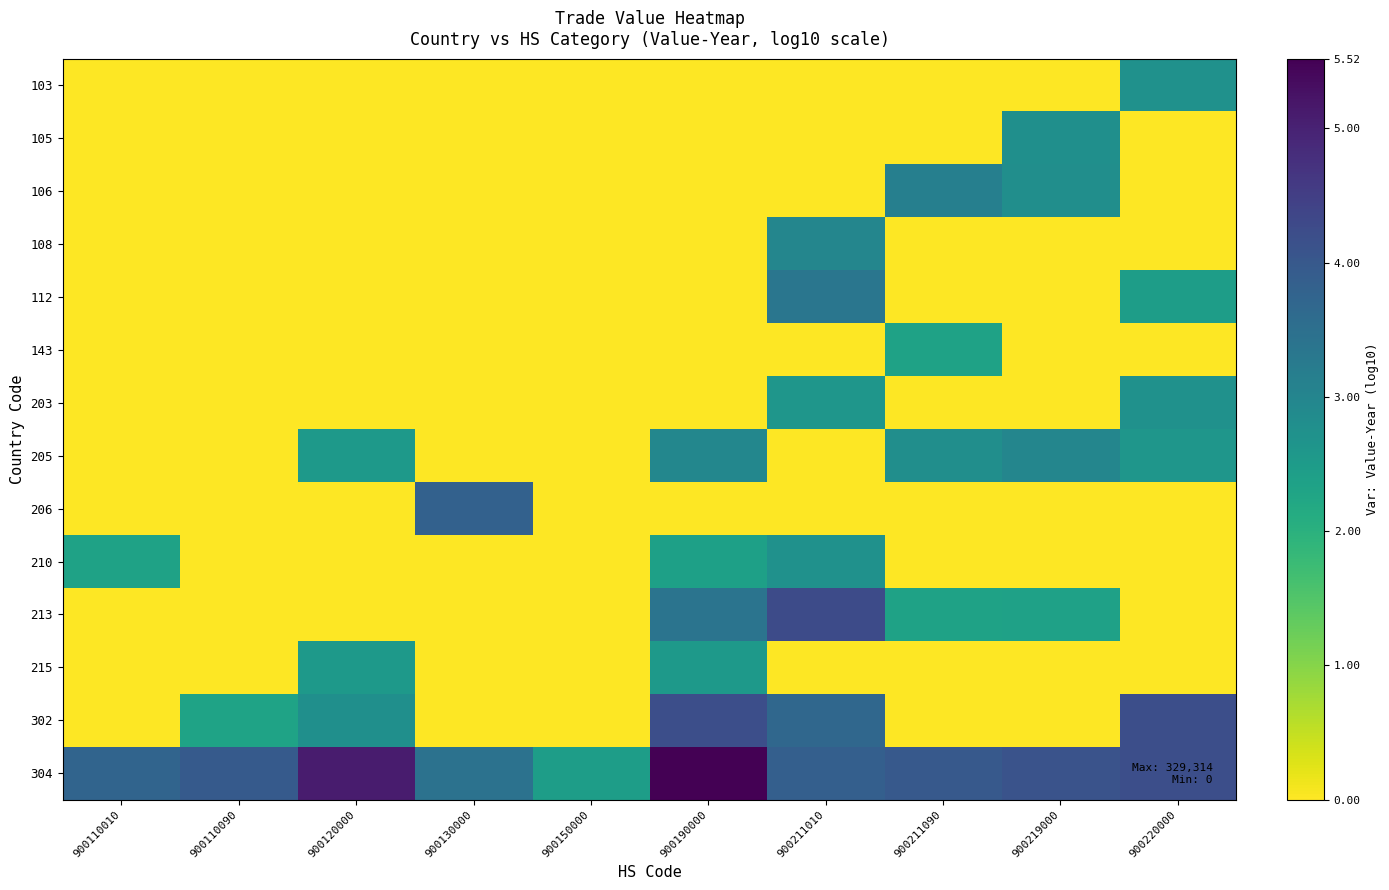

Count the number of data series in this chart.

14